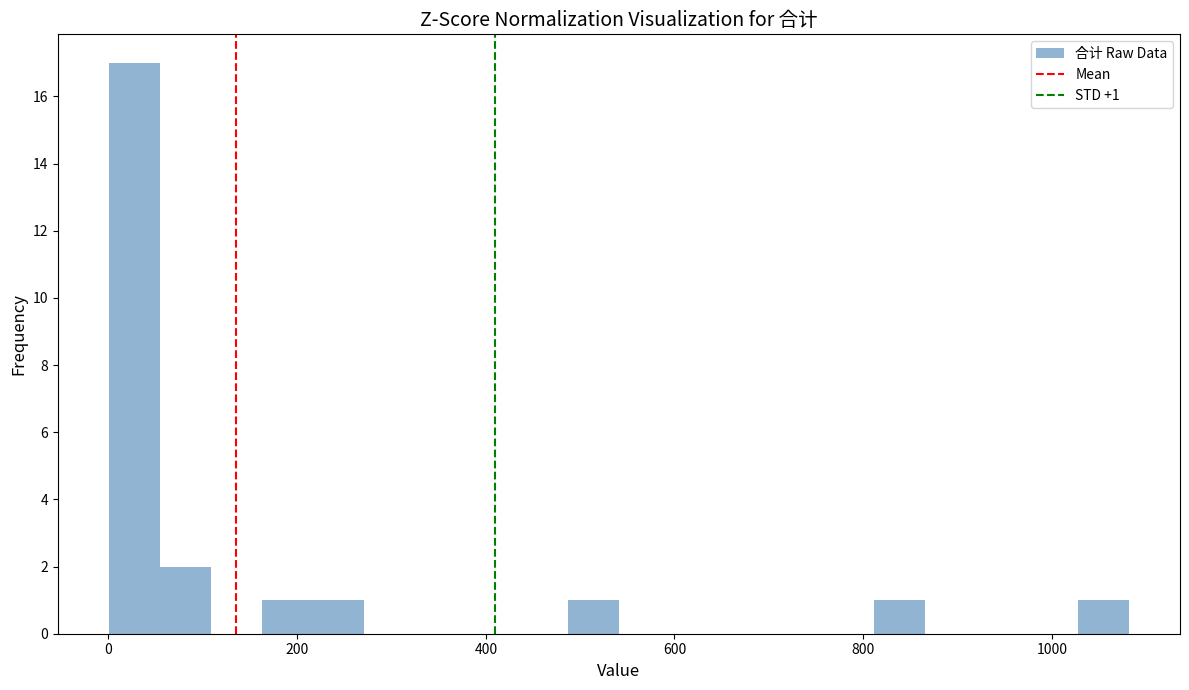

Read against the x-axis, roughly where is the centre of the tallest bar?

20